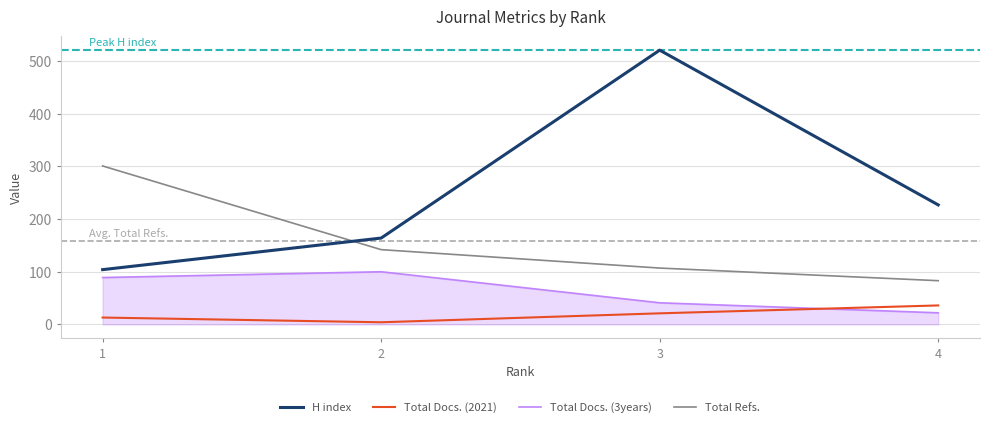

Is it true that Total Docs. (3years) equals 22 at 4?

True